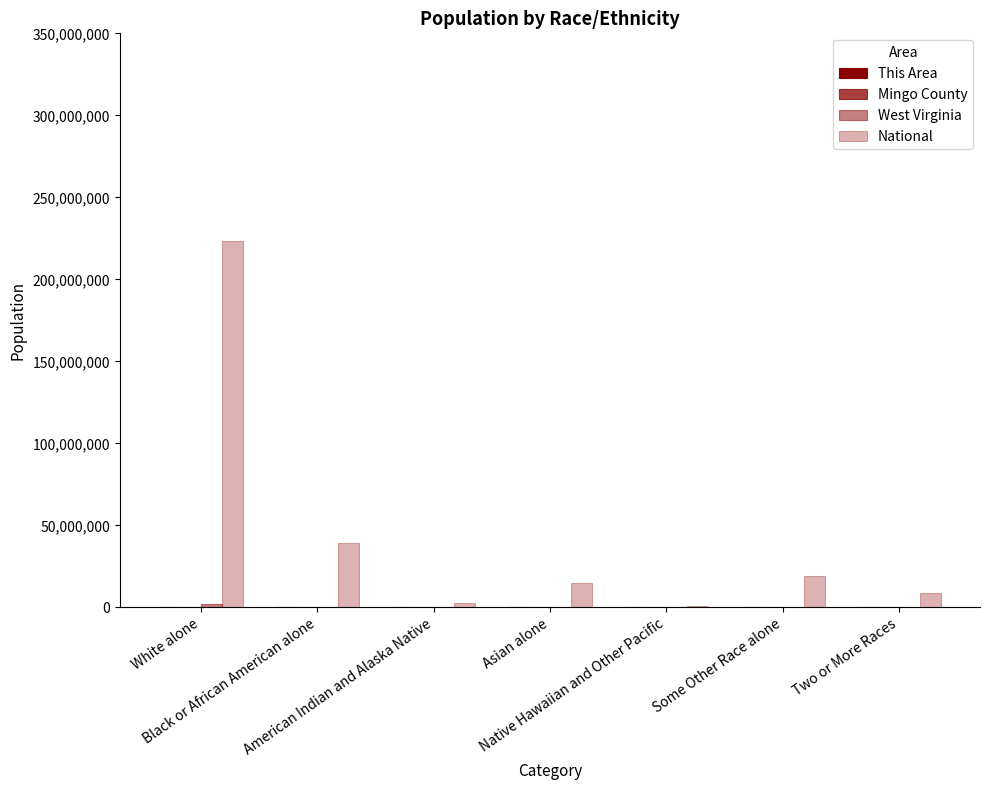

Where is This Area nearest to the value 1794?

Two or More Races